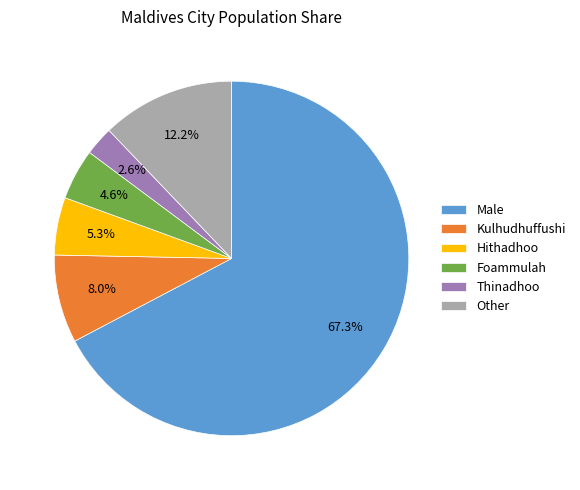

Count the number of slices in the pie.

6